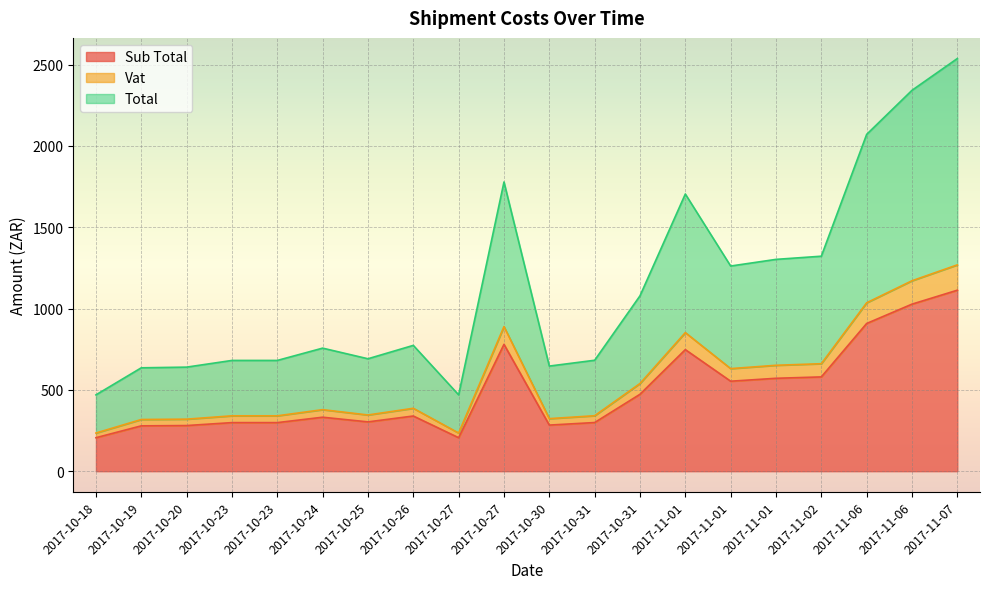

What is the approximate value of Vat at 2017-10-27?

234.7